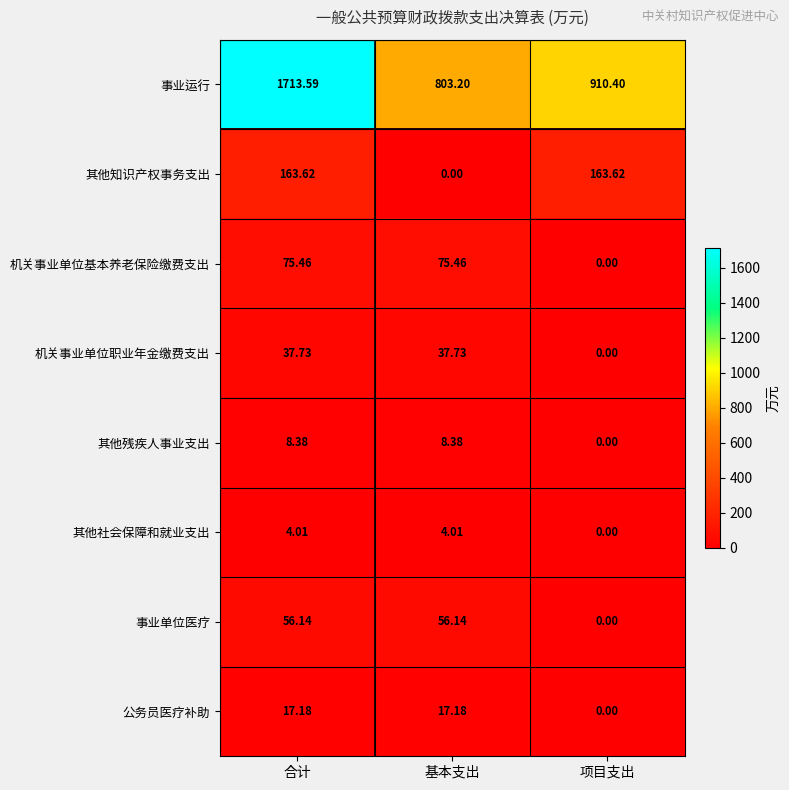

At which category does the chart reach its peak across all series?

合计